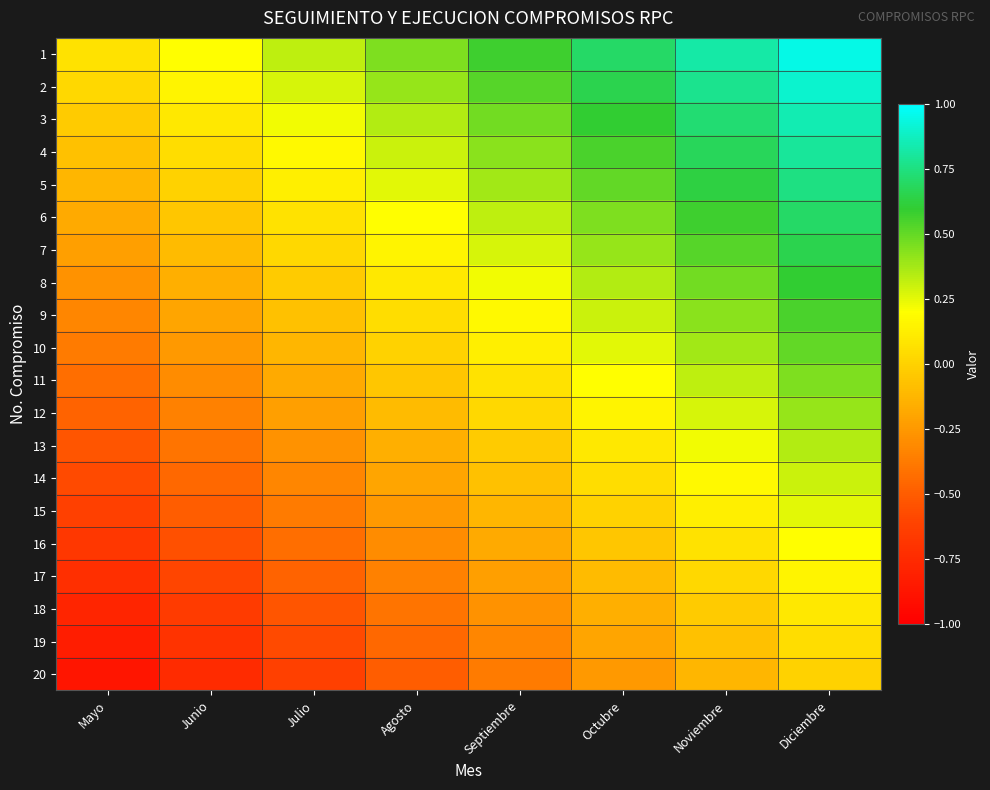

Reading left to right, transcribe all the data shown in this chart.

1: Mayo=0.1	Junio=0.2	Julio=0.3	Agosto=0.5	Septiembre=0.6	Octubre=0.7	Noviembre=0.8	Diciembre=0.9
2: Mayo=0.0	Junio=0.1	Julio=0.3	Agosto=0.4	Septiembre=0.5	Octubre=0.7	Noviembre=0.8	Diciembre=0.9
3: Mayo=-0.0	Junio=0.1	Julio=0.2	Agosto=0.3	Septiembre=0.5	Octubre=0.6	Noviembre=0.7	Diciembre=0.8
4: Mayo=-0.1	Junio=0.0	Julio=0.2	Agosto=0.3	Septiembre=0.4	Octubre=0.6	Noviembre=0.7	Diciembre=0.8
5: Mayo=-0.1	Junio=0.0	Julio=0.1	Agosto=0.2	Septiembre=0.4	Octubre=0.5	Noviembre=0.6	Diciembre=0.8
6: Mayo=-0.2	Junio=-0.0	Julio=0.1	Agosto=0.2	Septiembre=0.3	Octubre=0.5	Noviembre=0.6	Diciembre=0.7
7: Mayo=-0.2	Junio=-0.1	Julio=0.0	Agosto=0.2	Septiembre=0.3	Octubre=0.4	Noviembre=0.5	Diciembre=0.7
8: Mayo=-0.3	Junio=-0.2	Julio=-0.0	Agosto=0.1	Septiembre=0.2	Octubre=0.3	Noviembre=0.5	Diciembre=0.6
9: Mayo=-0.3	Junio=-0.2	Julio=-0.1	Agosto=0.0	Septiembre=0.2	Octubre=0.3	Noviembre=0.4	Diciembre=0.6
10: Mayo=-0.4	Junio=-0.2	Julio=-0.1	Agosto=0.0	Septiembre=0.1	Octubre=0.2	Noviembre=0.4	Diciembre=0.5
11: Mayo=-0.4	Junio=-0.3	Julio=-0.2	Agosto=-0.1	Septiembre=0.1	Octubre=0.2	Noviembre=0.3	Diciembre=0.4
12: Mayo=-0.5	Junio=-0.3	Julio=-0.2	Agosto=-0.1	Septiembre=0.0	Octubre=0.2	Noviembre=0.3	Diciembre=0.4
13: Mayo=-0.5	Junio=-0.4	Julio=-0.3	Agosto=-0.2	Septiembre=-0.0	Octubre=0.1	Noviembre=0.2	Diciembre=0.3
14: Mayo=-0.6	Junio=-0.4	Julio=-0.3	Agosto=-0.2	Septiembre=-0.1	Octubre=0.1	Noviembre=0.2	Diciembre=0.3
15: Mayo=-0.6	Junio=-0.5	Julio=-0.4	Agosto=-0.2	Septiembre=-0.1	Octubre=0.0	Noviembre=0.1	Diciembre=0.2
16: Mayo=-0.7	Junio=-0.6	Julio=-0.4	Agosto=-0.3	Septiembre=-0.2	Octubre=-0.1	Noviembre=0.1	Diciembre=0.2
17: Mayo=-0.7	Junio=-0.6	Julio=-0.5	Agosto=-0.3	Septiembre=-0.2	Octubre=-0.1	Noviembre=0.0	Diciembre=0.2
18: Mayo=-0.8	Junio=-0.7	Julio=-0.5	Agosto=-0.4	Septiembre=-0.3	Octubre=-0.2	Noviembre=-0.0	Diciembre=0.1
19: Mayo=-0.8	Junio=-0.7	Julio=-0.6	Agosto=-0.4	Septiembre=-0.3	Octubre=-0.2	Noviembre=-0.1	Diciembre=0.1
20: Mayo=-0.9	Junio=-0.8	Julio=-0.6	Agosto=-0.5	Septiembre=-0.4	Octubre=-0.2	Noviembre=-0.1	Diciembre=0.0